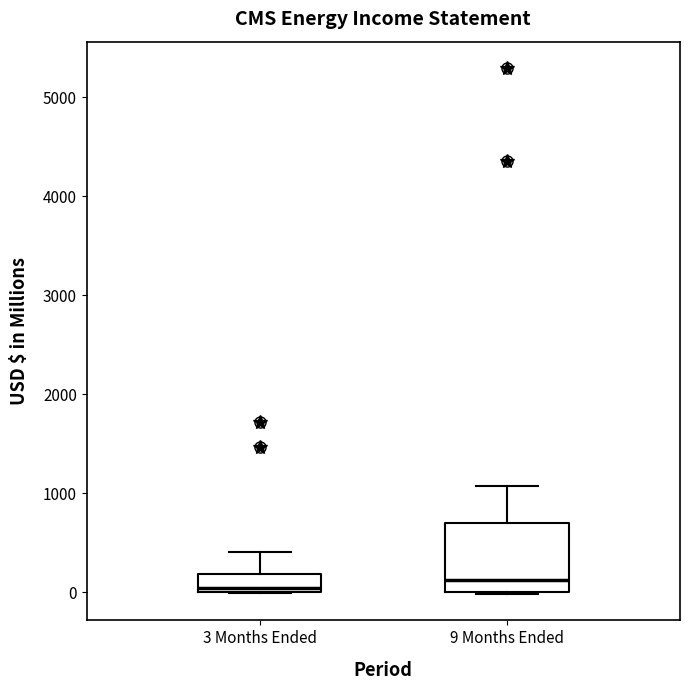

Reading left to right, read every box against the y-axis: the position of its median line, the range the box covers, and the ends of its whiskers. The values are not printed on the chart, so give them approximately, as read against the axis.

3 Months Ended: median 0 (just above the box's lower edge), box 0 to 200, whiskers 0 to 400
9 Months Ended: median 100, box 0 to 700, whiskers 0 to 1100